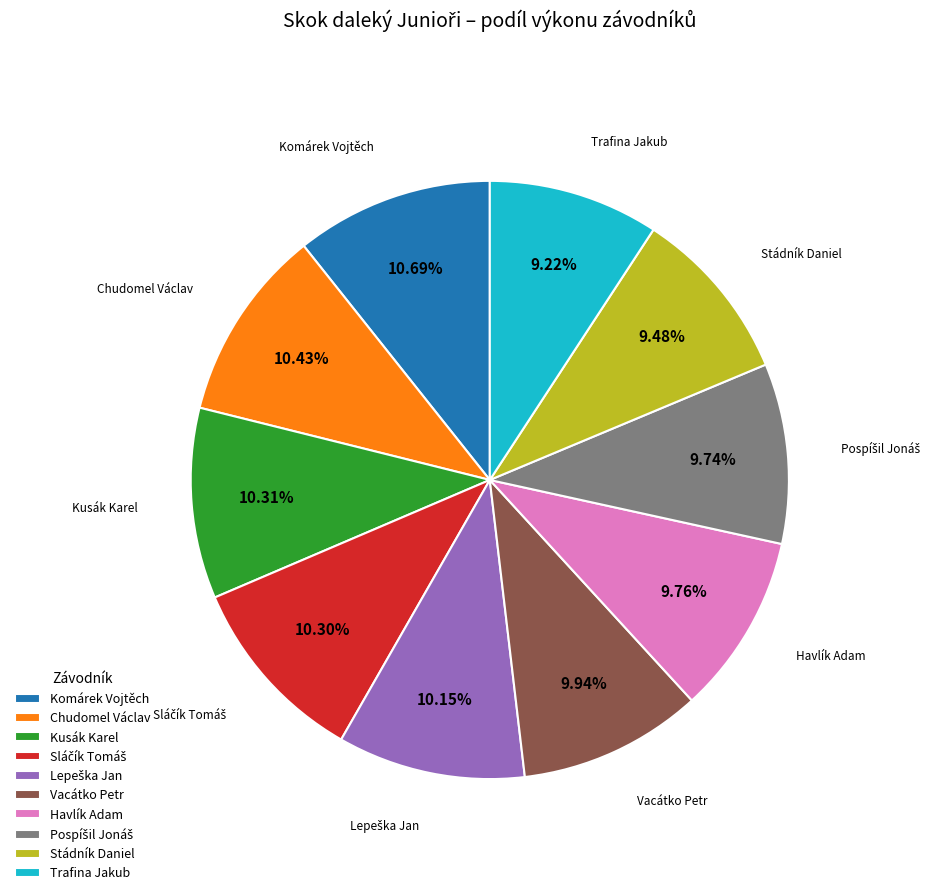

Is the sum of Havlík Adam and Vacátko Petr greater than half?

No